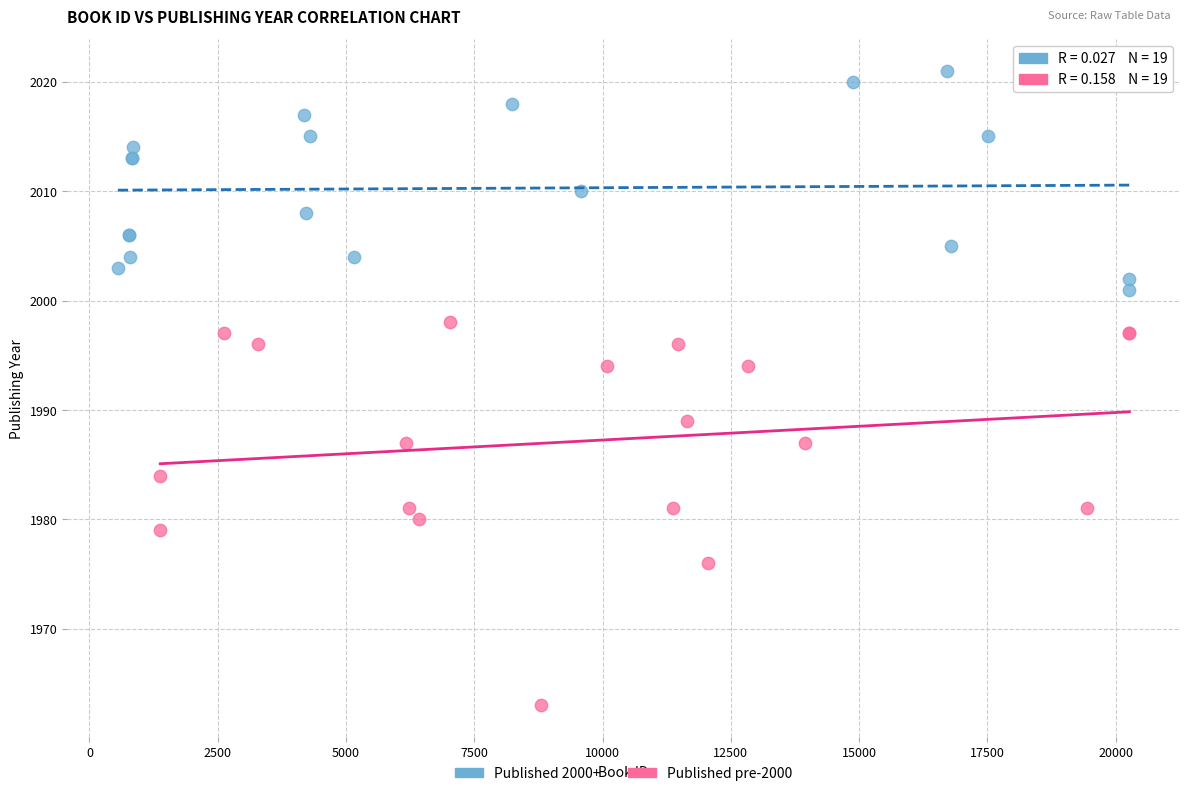

Which series has the widest spread of Y values?

Published pre-2000